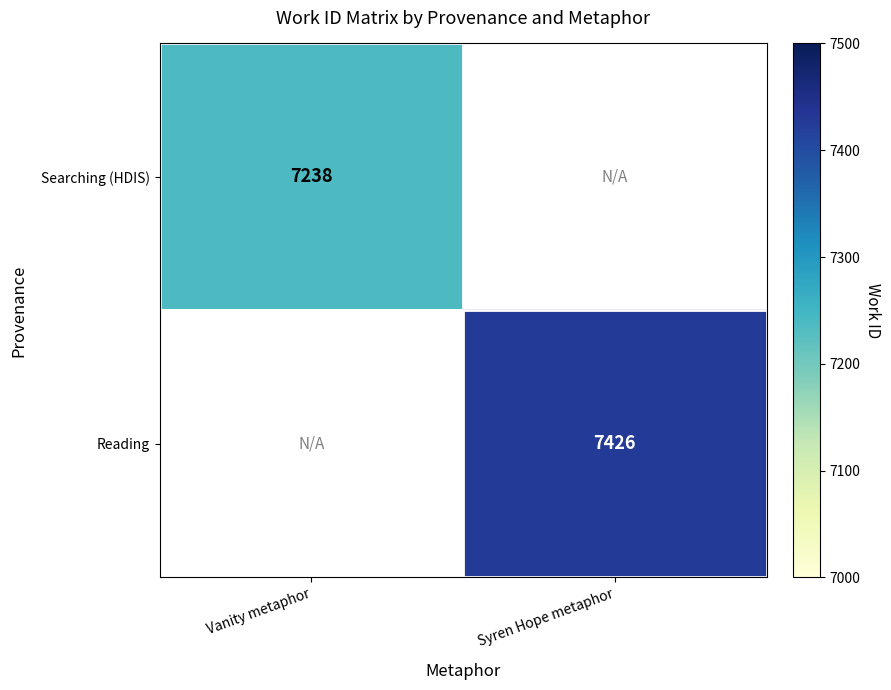

True or false: Searching (HDIS) has a value of 10013 at Vanity metaphor.

False